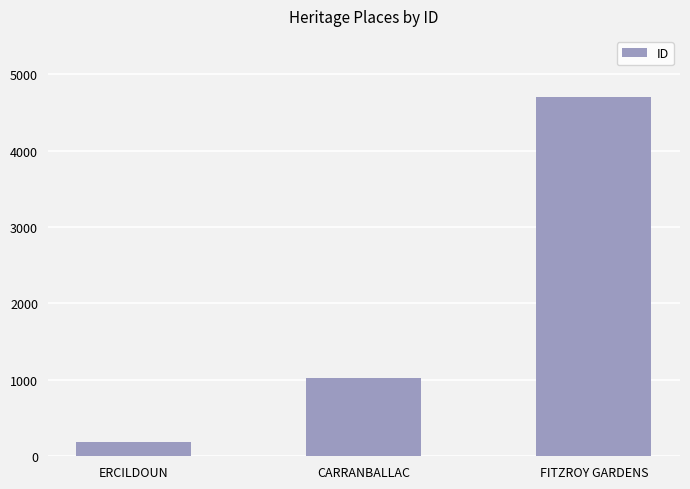

What is the label of the 3rd bar from the right?

ERCILDOUN